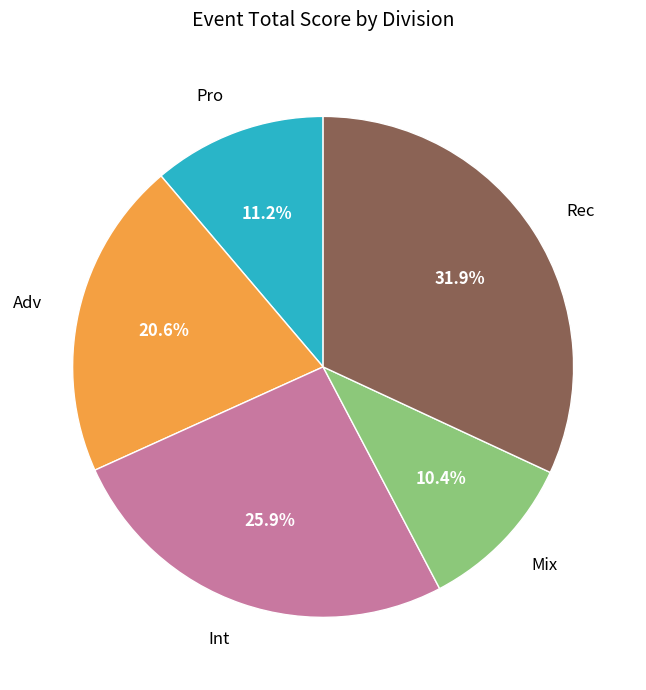

How many slices are in this pie chart?

5